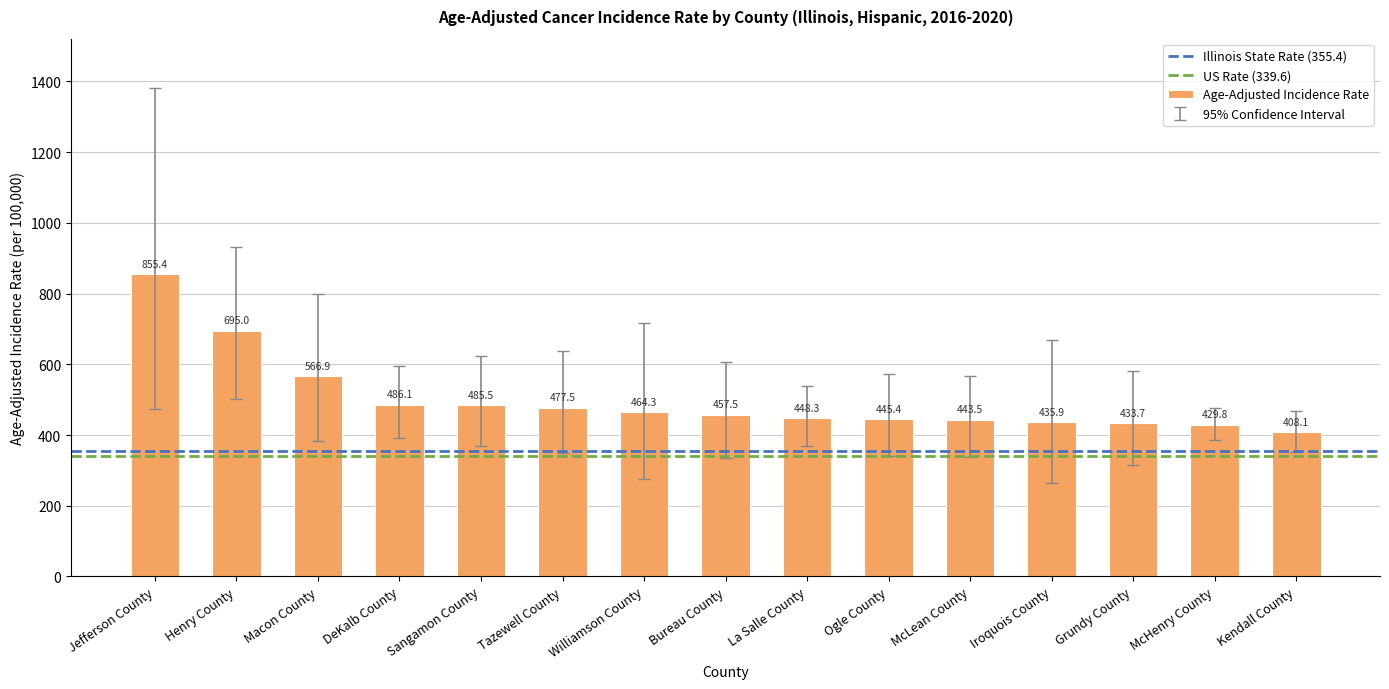

Rank the categories by value from lowest to highest.

Kendall County, McHenry County, Grundy County, Iroquois County, McLean County, Ogle County, La Salle County, Bureau County, Williamson County, Tazewell County, Sangamon County, DeKalb County, Macon County, Henry County, Jefferson County